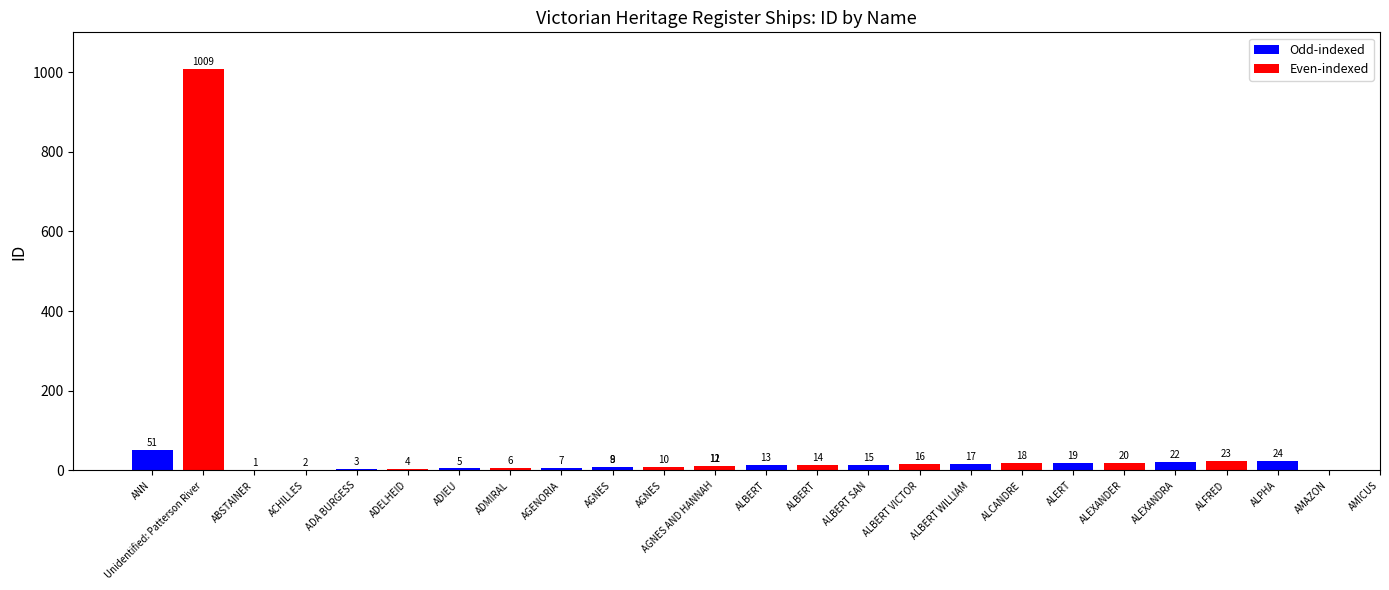

What is the label of the 24th bar from the left?

ALFRED